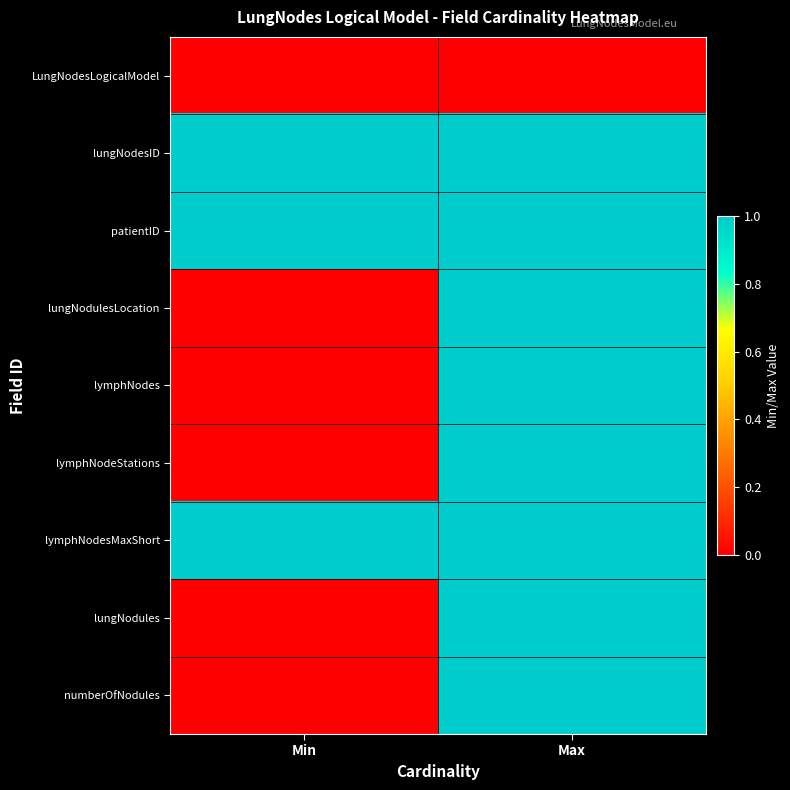

Reading right to left, what are all the values shown in this chart?

LungNodesLogicalModel: Max=0	Min=0
lungNodesID: Max=1	Min=1
patientID: Max=1	Min=1
lungNodulesLocation: Max=1	Min=0
lymphNodes: Max=1	Min=0
lymphNodeStations: Max=1	Min=0
lymphNodesMaxShort: Max=1	Min=1
lungNodules: Max=1	Min=0
numberOfNodules: Max=1	Min=0